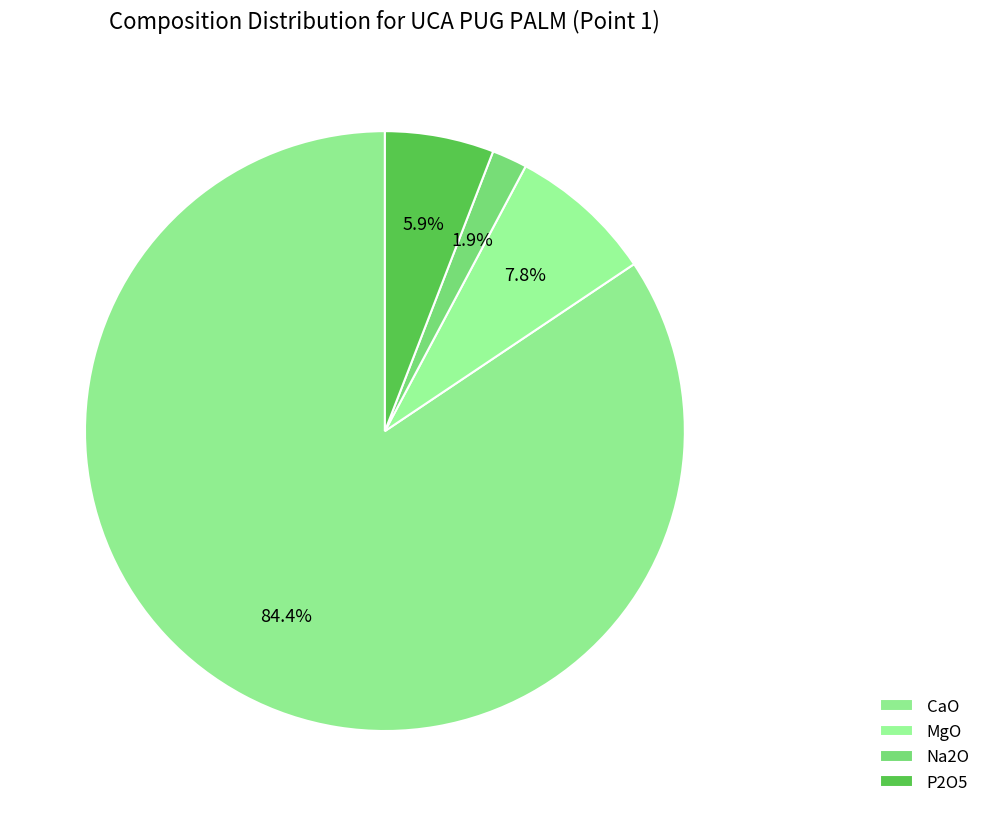

Approximately how many times larger is the value at Na2O compared to MgO?

0.2